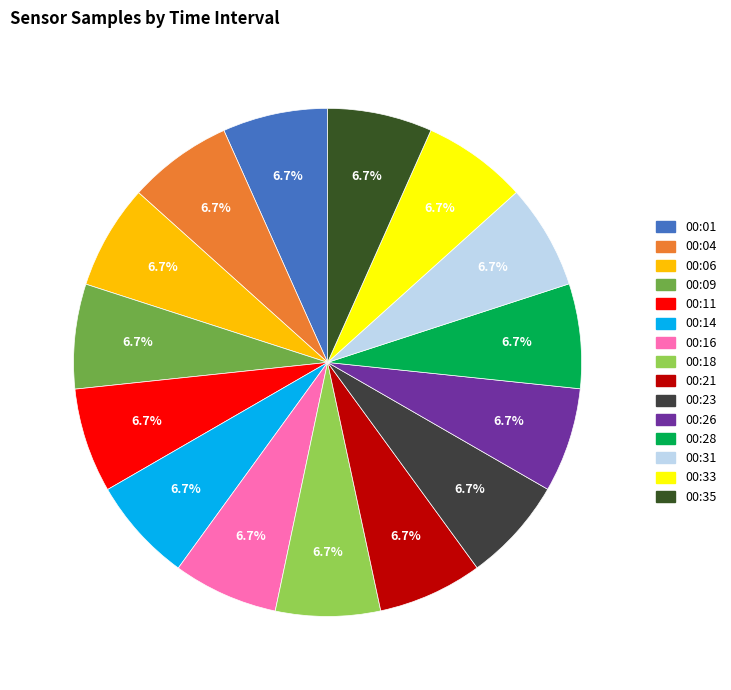

How many segments does this pie chart have?

15